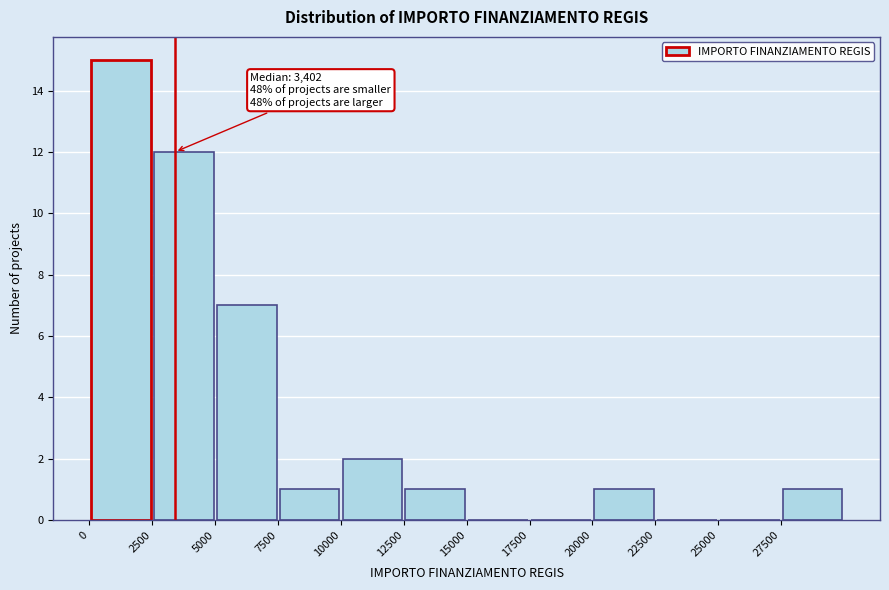

Over which range of the x-axis is the bar tallest?

0 to 2500